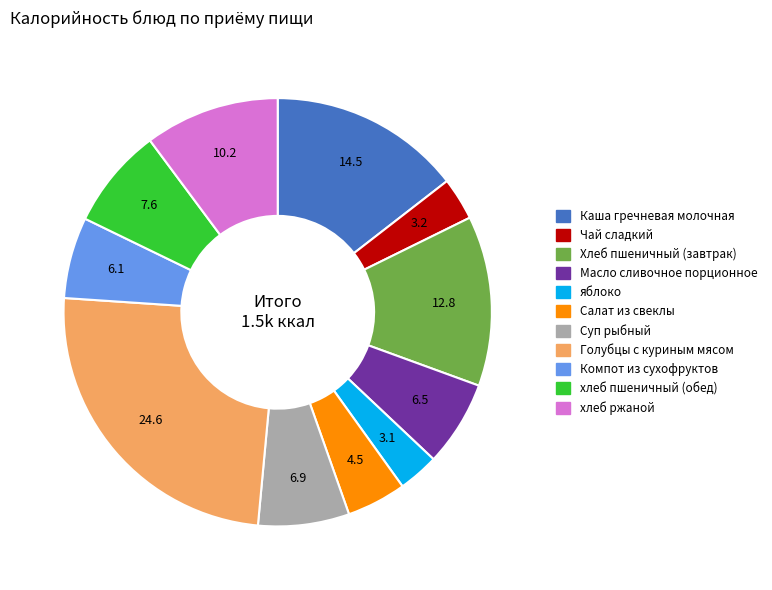

How many segments does this pie chart have?

11